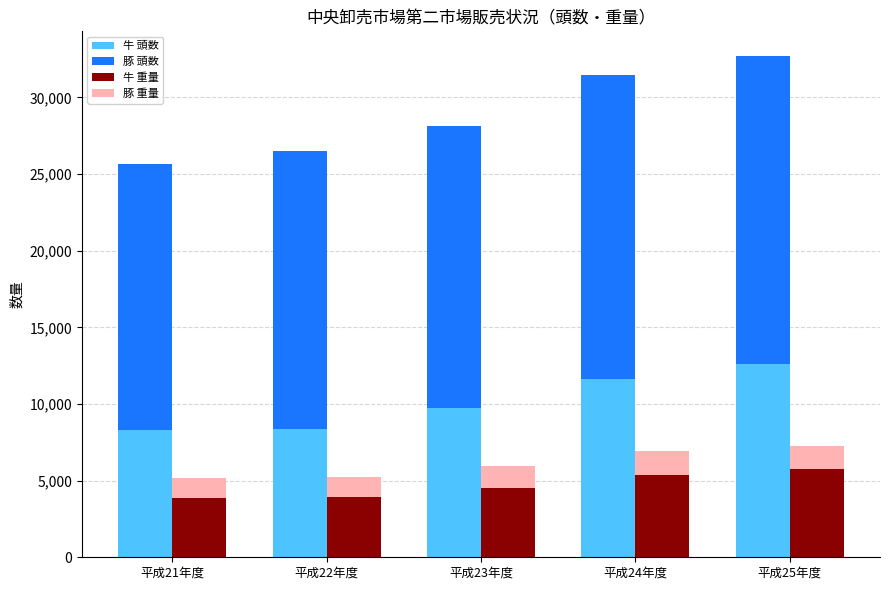

What is the label of the 5th bar from the right?

平成21年度